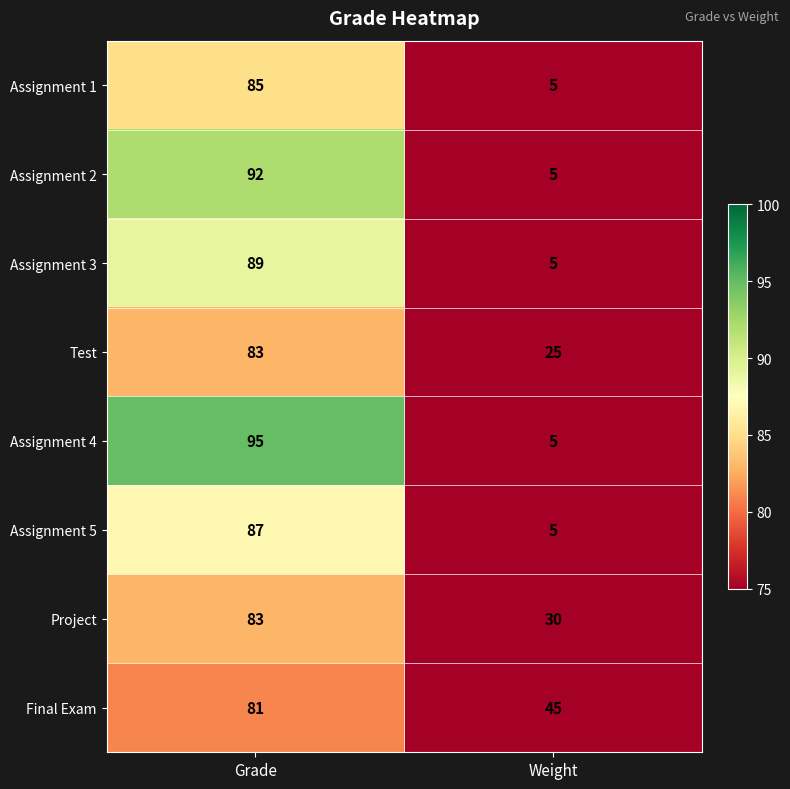

Which series changed the most between Grade and Weight?

Assignment 4